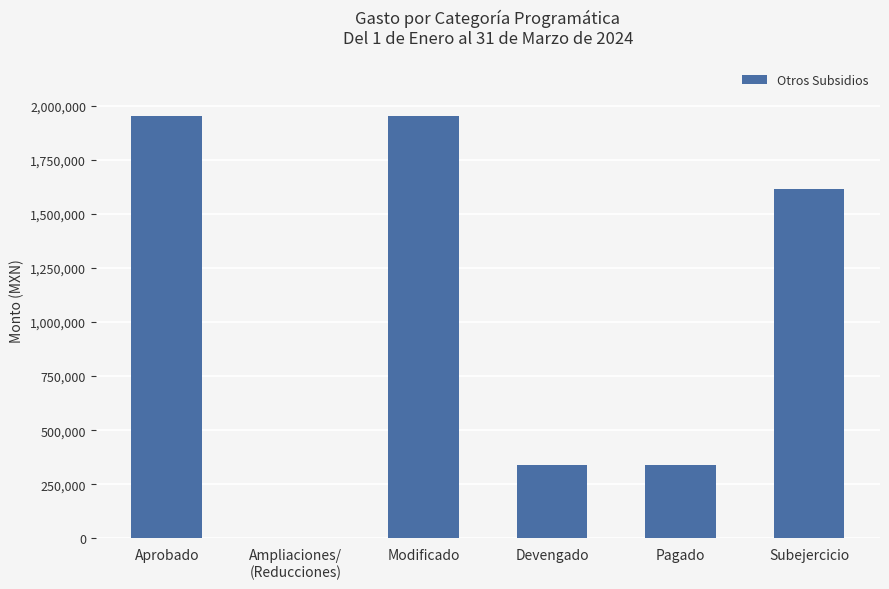

Reading right to left, transcribe all the data shown in this chart.

1616569.7	337412.3	337412.3	1953982.0	0.0	1953982.0